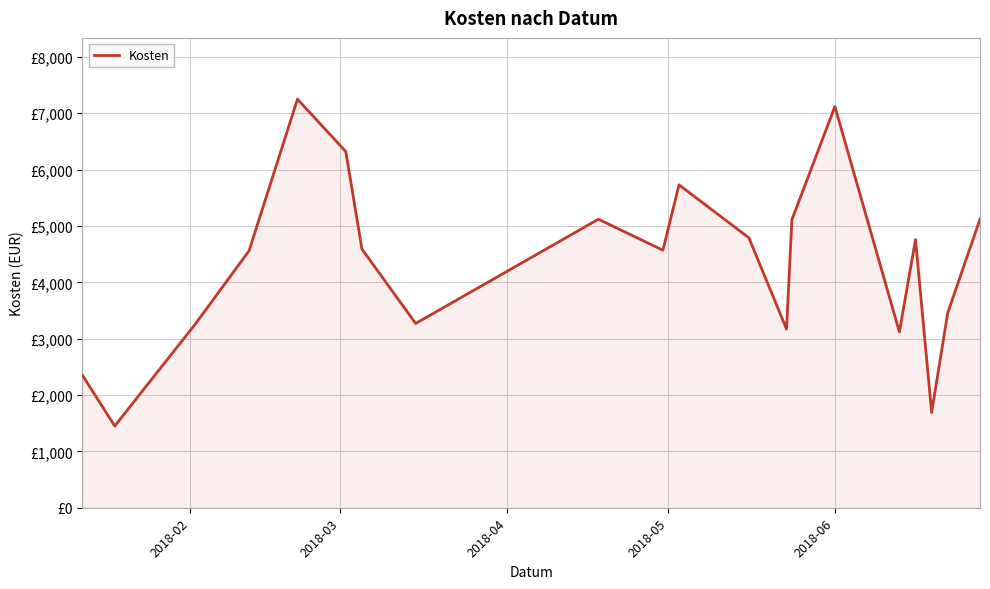

Is this an area chart (filled region under the line)?

Yes